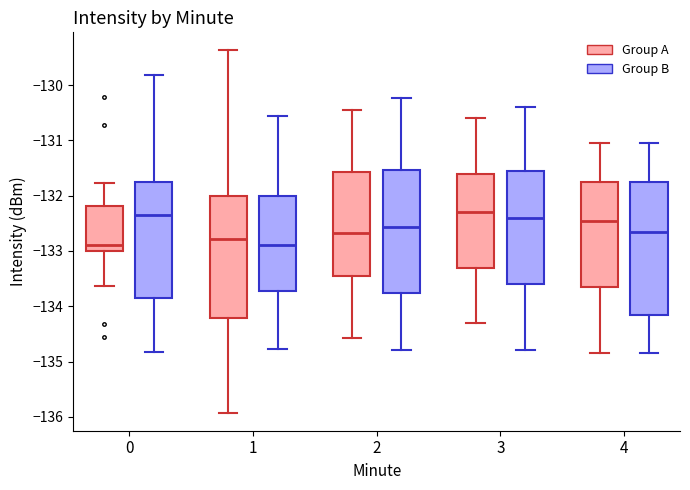

Comparing the boxes themselves (not the whiskers), which one is the tallest?

4 (Group B)